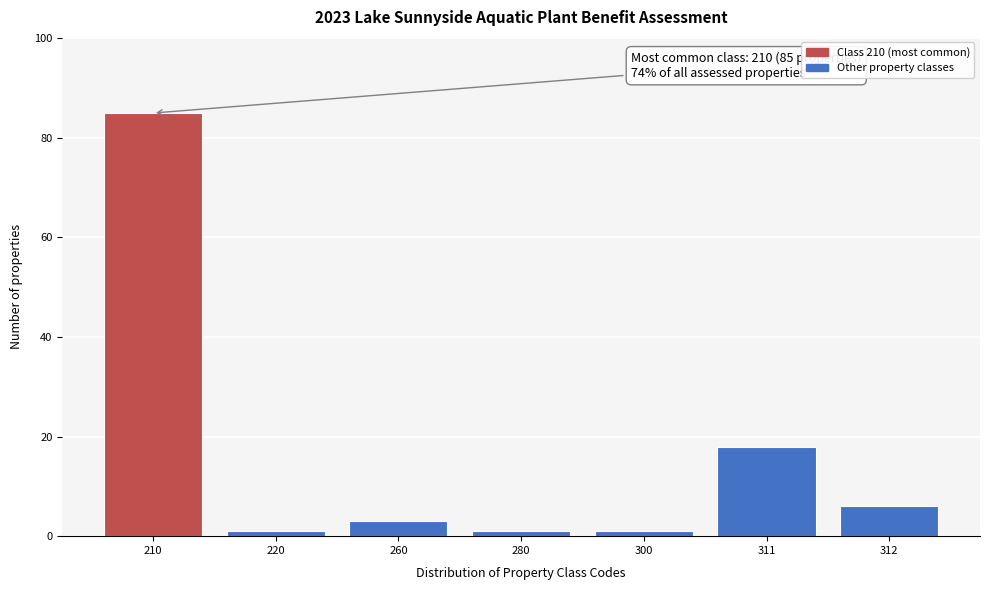

Reading right to left, list all the values displayed in this chart.

312=6	311=18	300=1	280=1	260=3	220=1	210=85